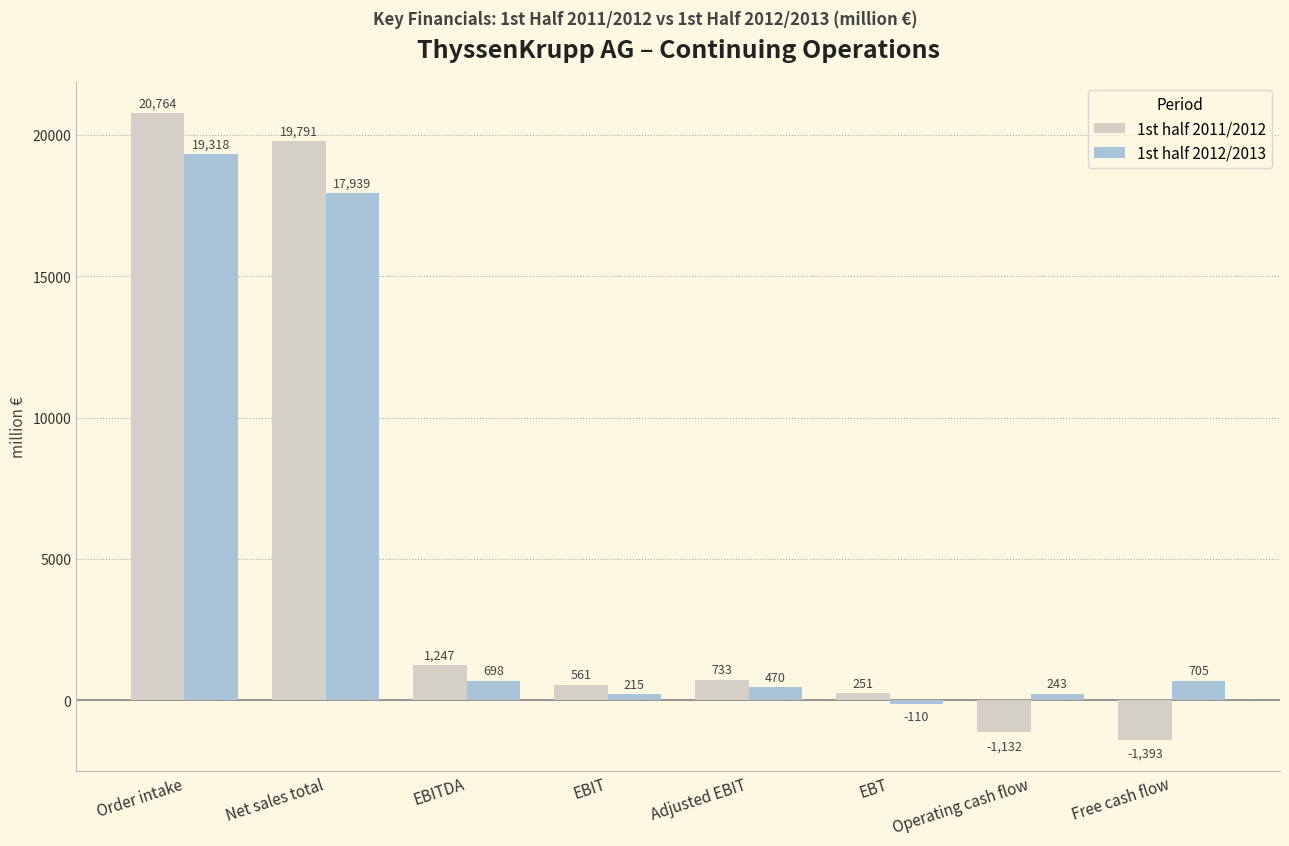

Where does the 1st half 2011/2012 series first go above 733?

Order intake